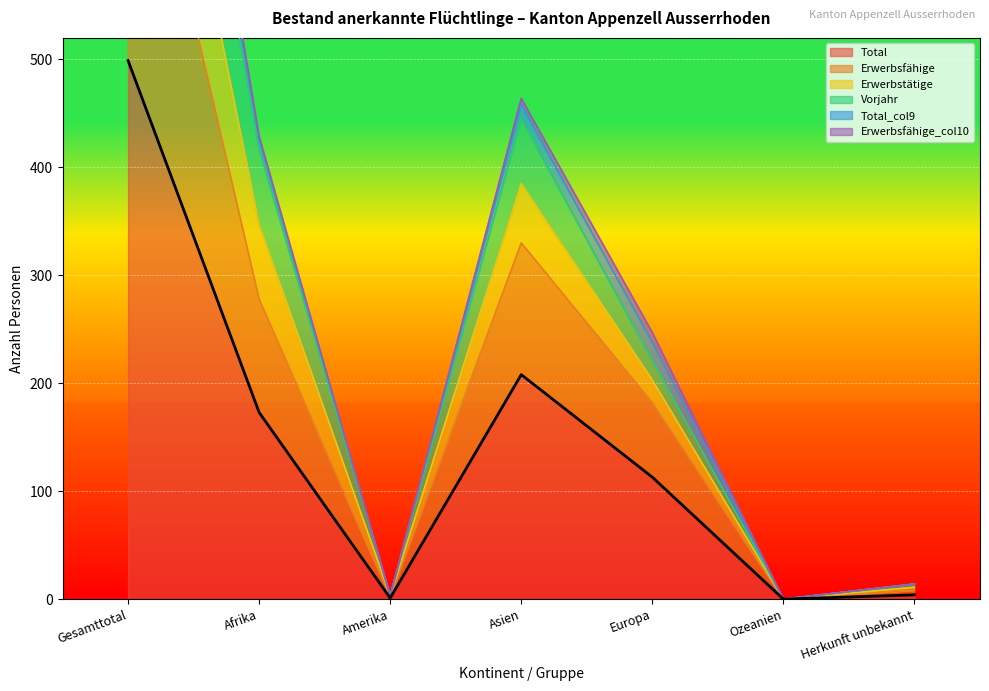

What is the difference between the Erwerbsfähige values at Gesamttotal and Afrika?

522